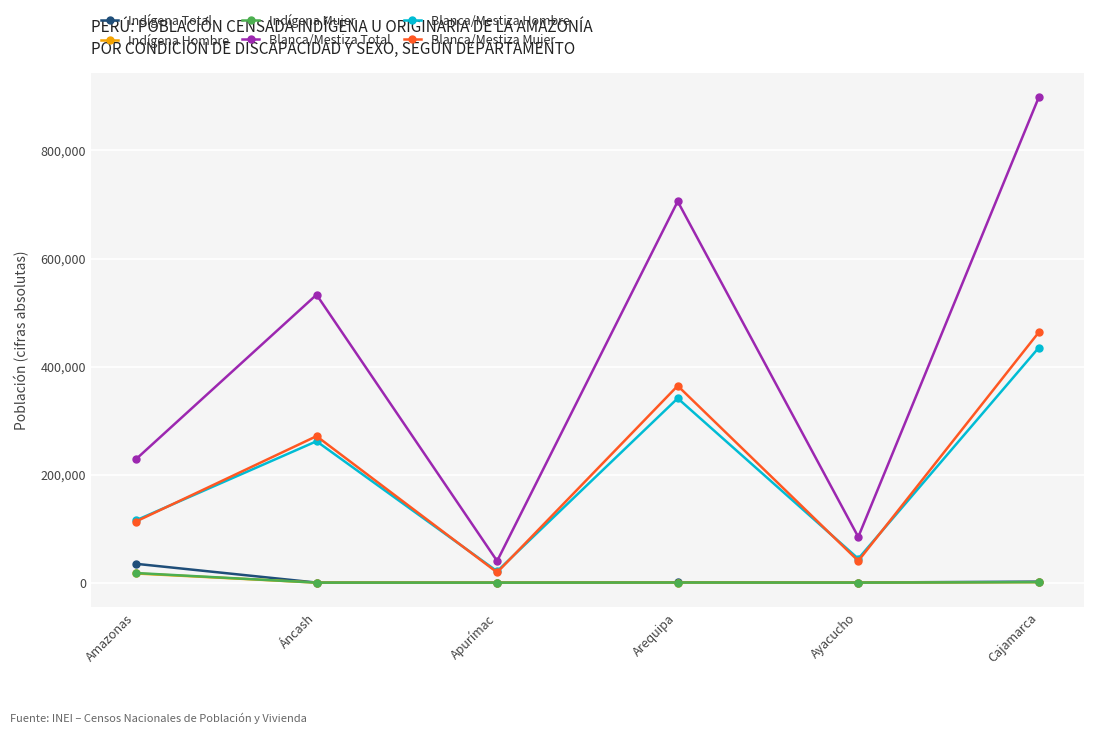

Where does the Indígena Mujer series first go above 300?

Amazonas